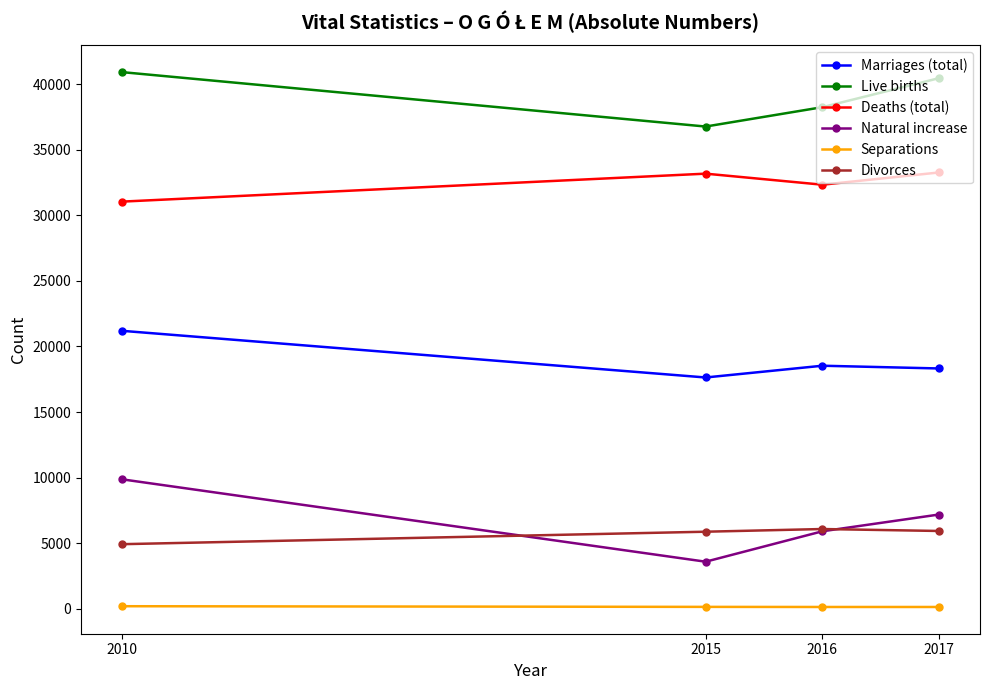

What is the approximate value of Separations at 2017?

140